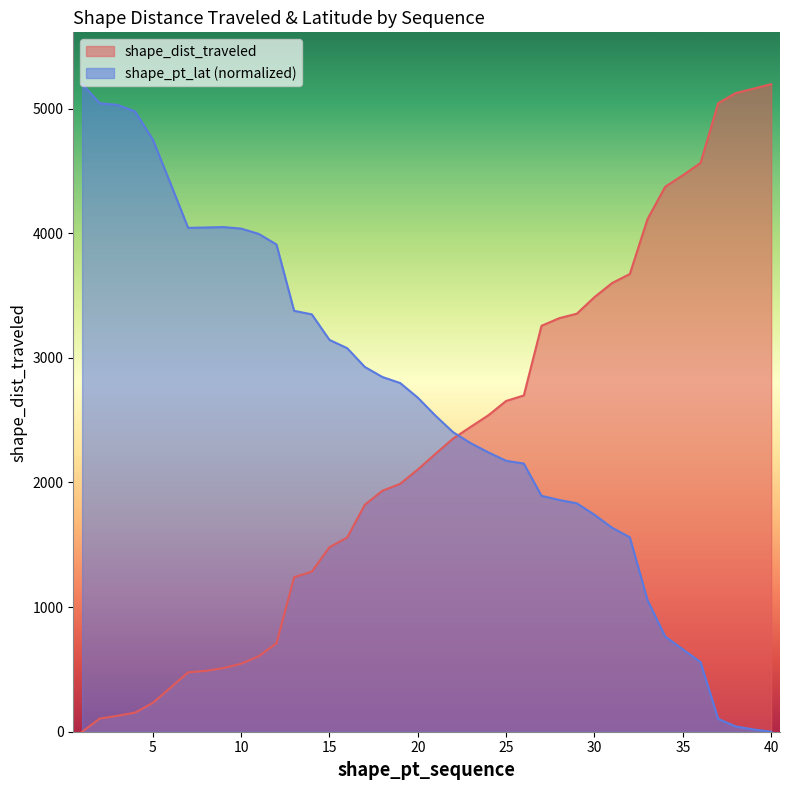

Count the number of categories in the chart.

40